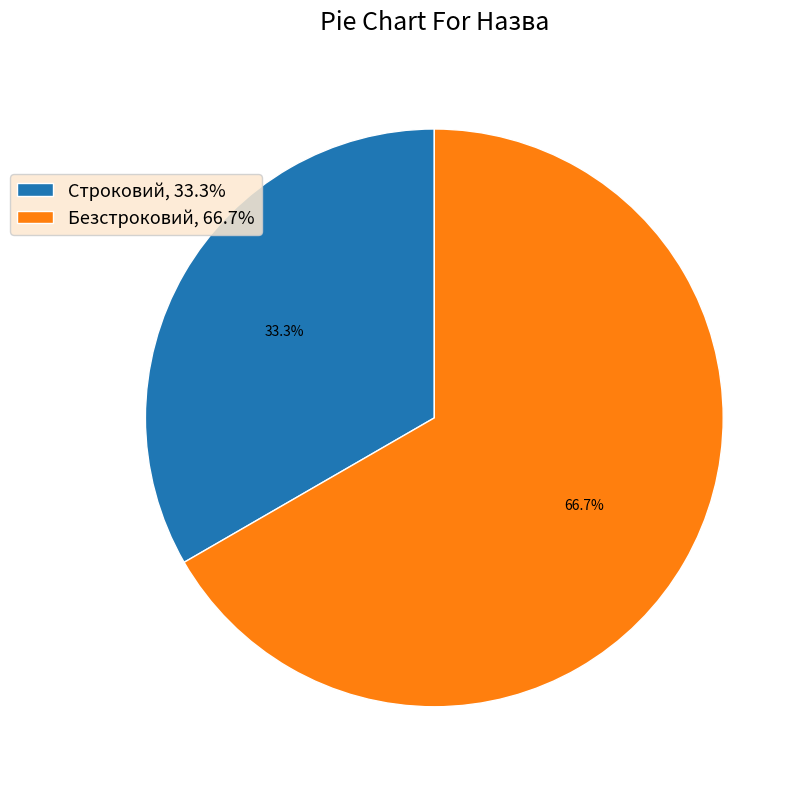

What portion of the pie excludes Строковий?

66.7%